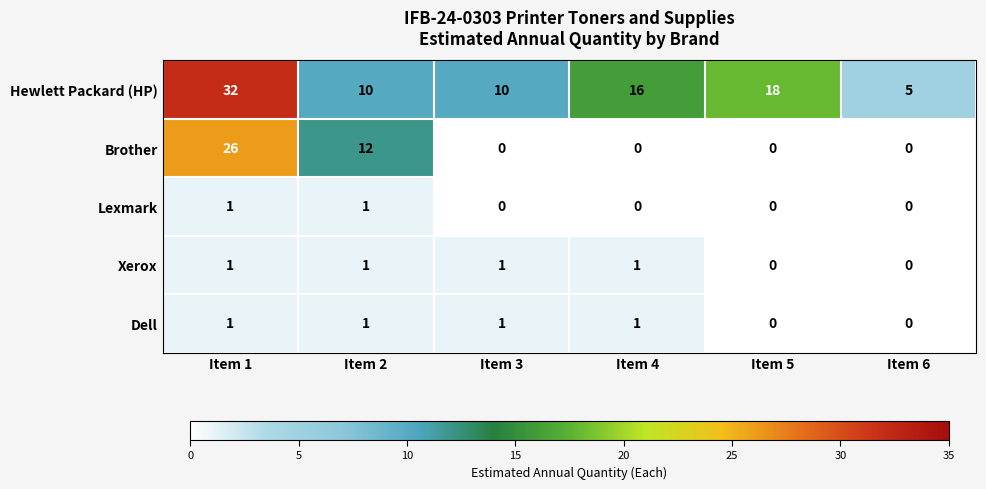

What is the total value across all series at Item 6?

5